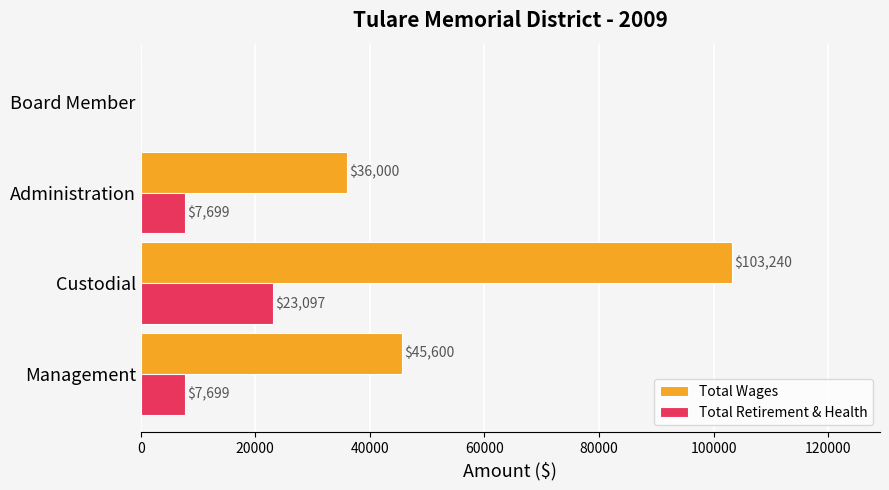

Count the number of categories in the chart.

4